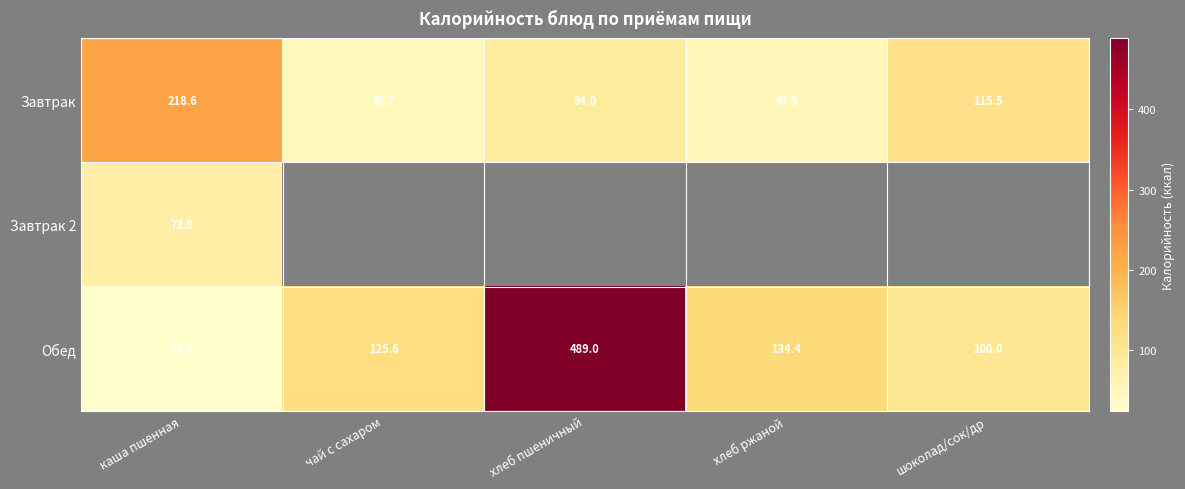

At which label does Обед first exceed 125?

чай с сахаром